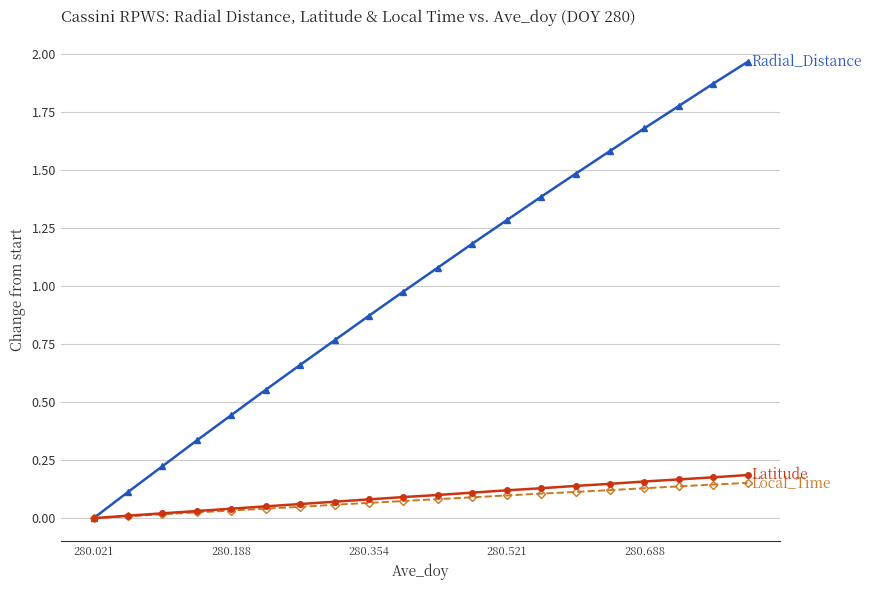

Count the number of data series in this chart.

3